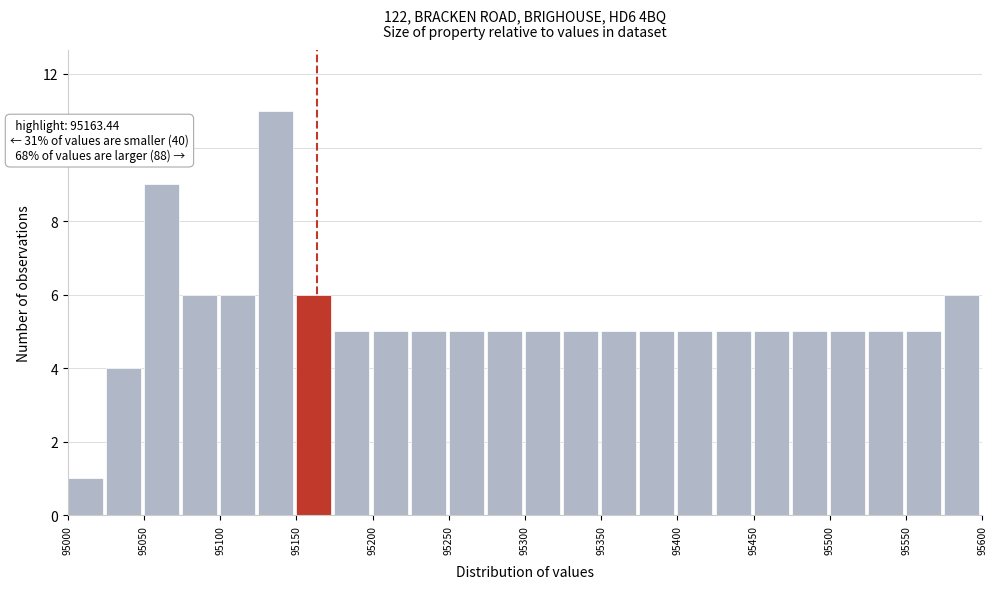

Over which range of the x-axis is the bar tallest?

95125 to 95150